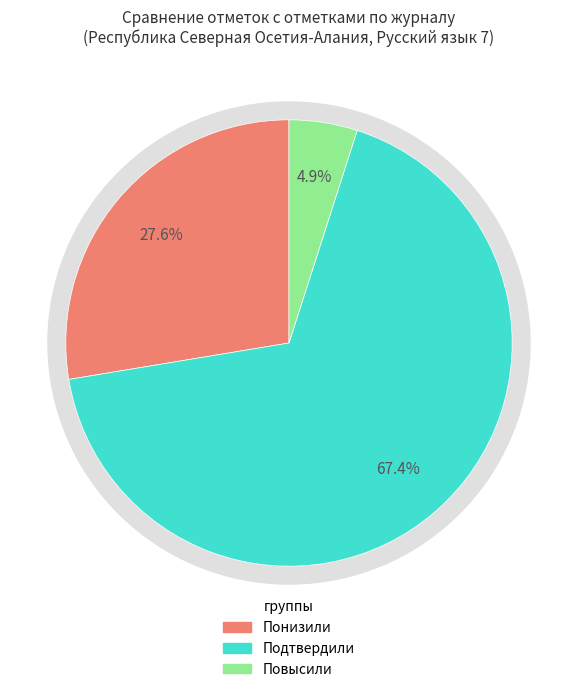

Which category has the smallest portion of the pie?

Повысили